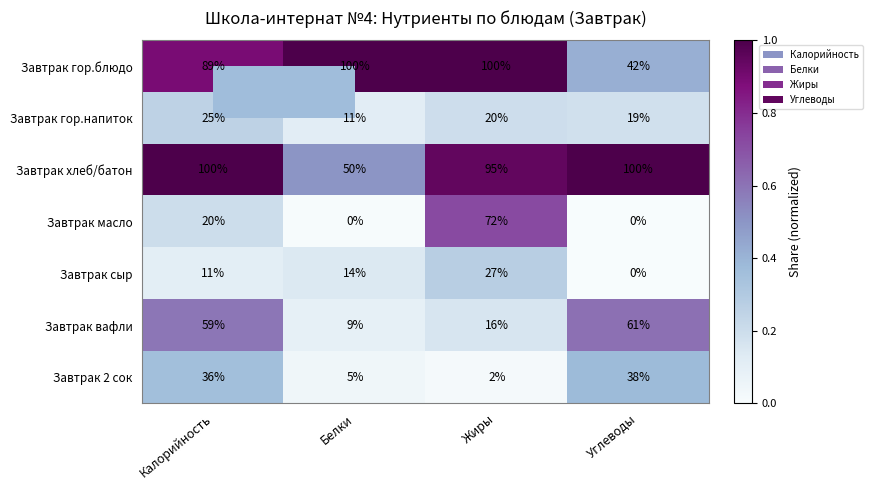

Between Калорийность and Углеводы, which series saw the biggest shift?

Завтрак гор.блюдо